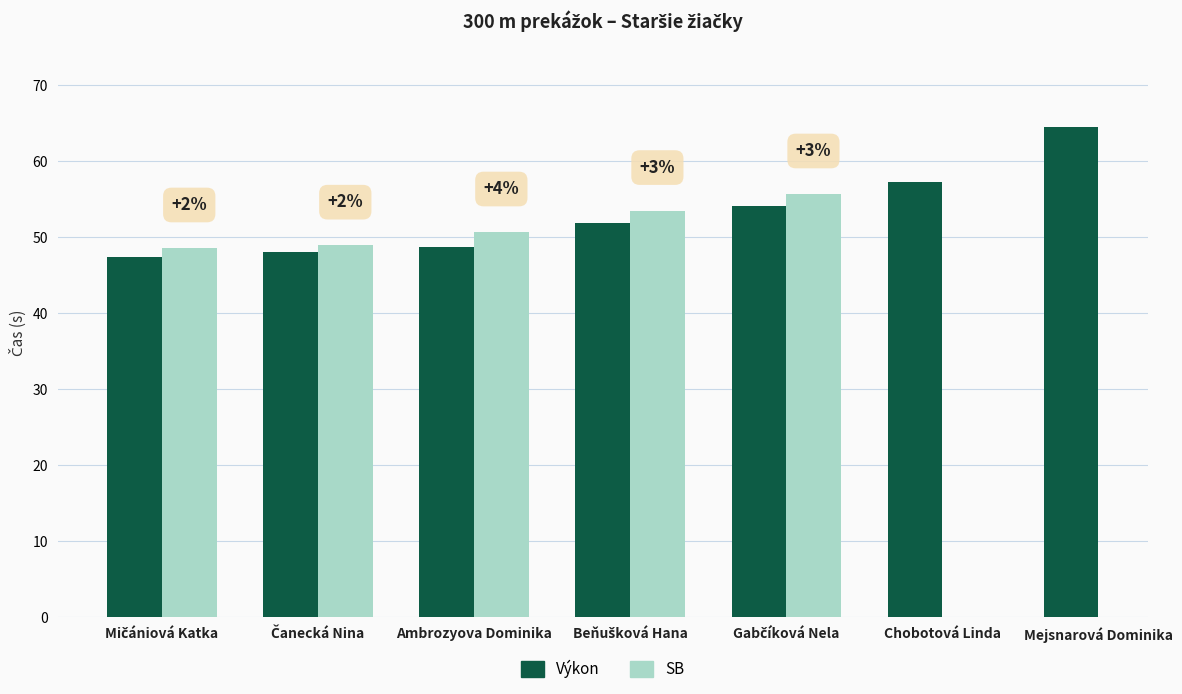

At Mičániová Katka, list the series in order from largest to smallest.

SB, Výkon